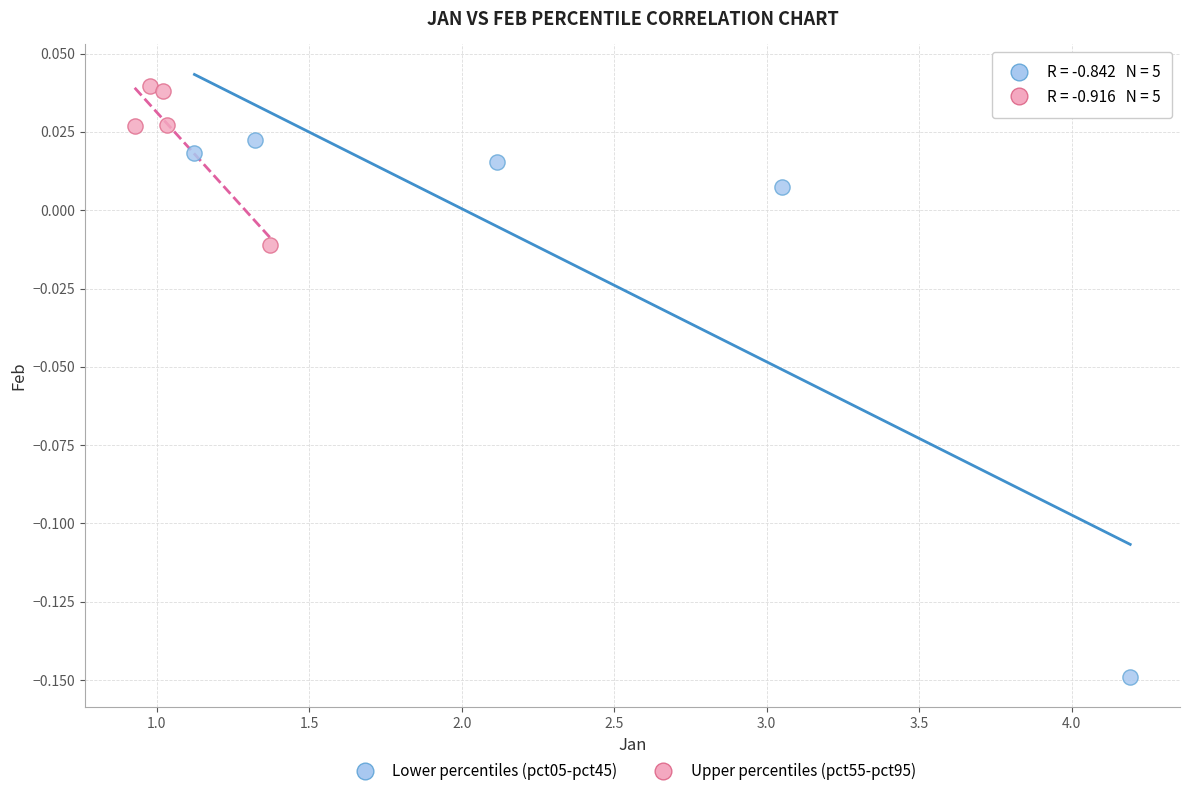

Which series contains the highest Y value?

Upper percentiles (pct55-pct95)